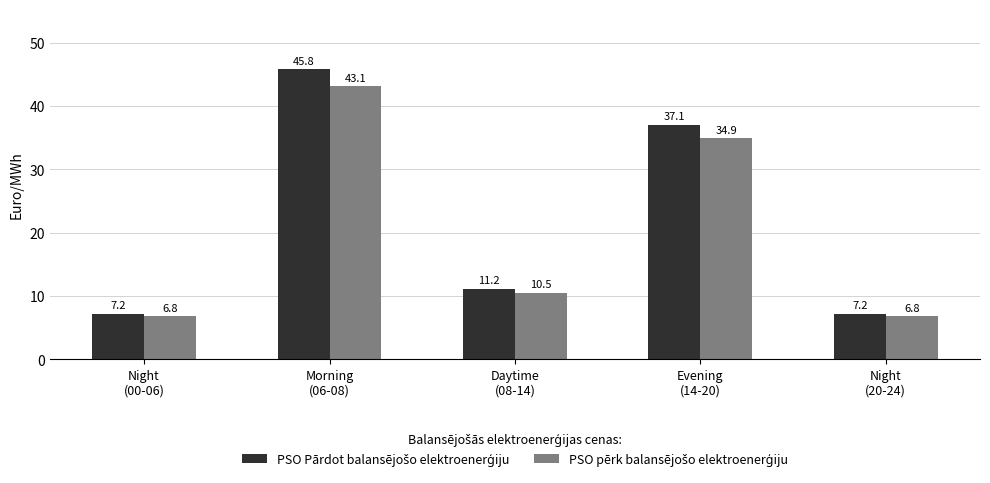

At how many categories does at least one series exceed 8?

3